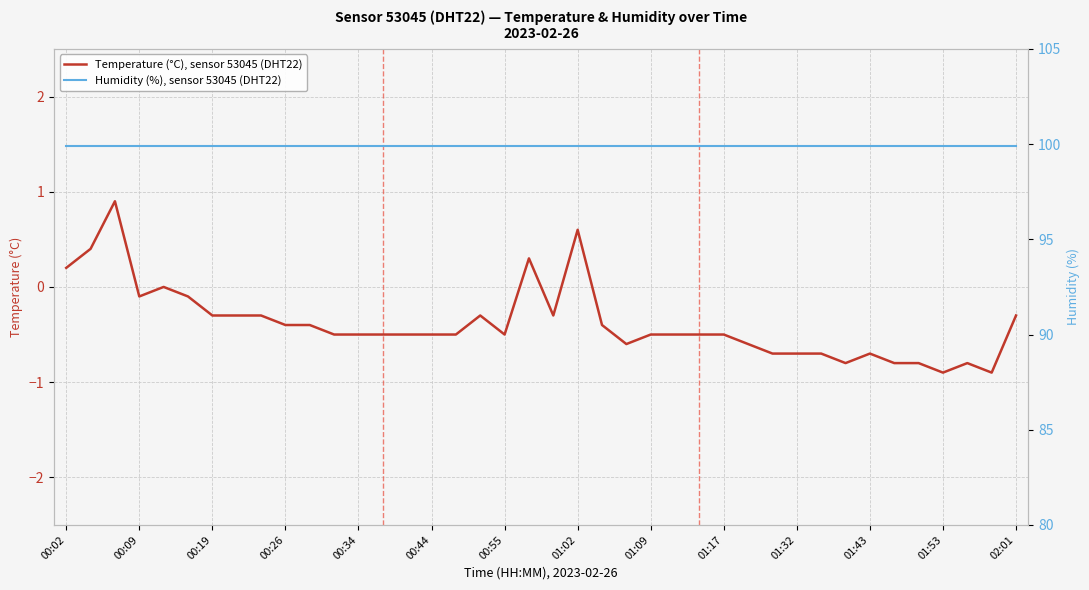

How many data points in Temperature (°C), sensor 53045 (DHT22) are above 0?

5